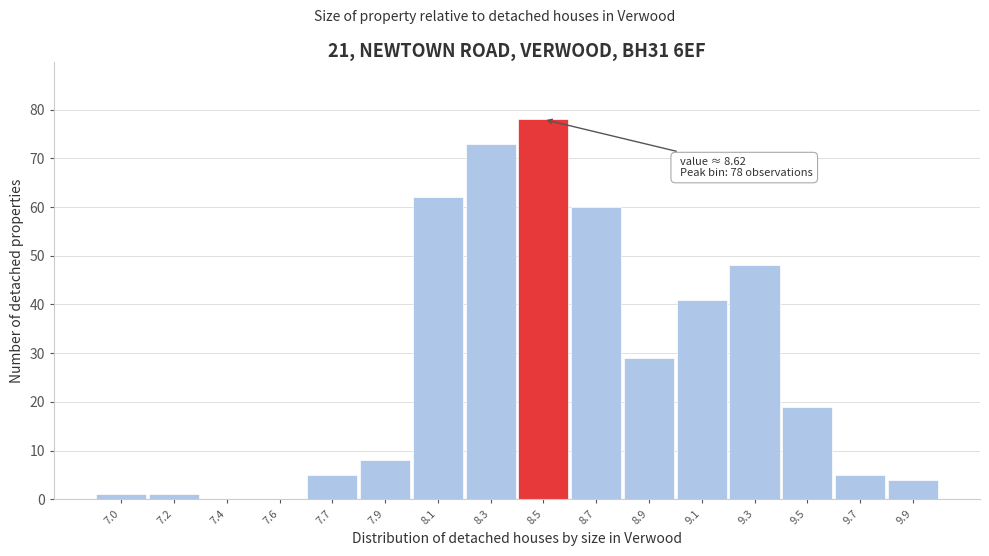

Reading left to right, extract all data points from this chart.

7.0=1	7.2=1	7.4=0	7.6=0	7.7=5	7.9=8	8.1=62	8.3=73	8.5=78	8.7=60	8.9=29	9.1=41	9.3=48	9.5=19	9.7=5	9.9=4